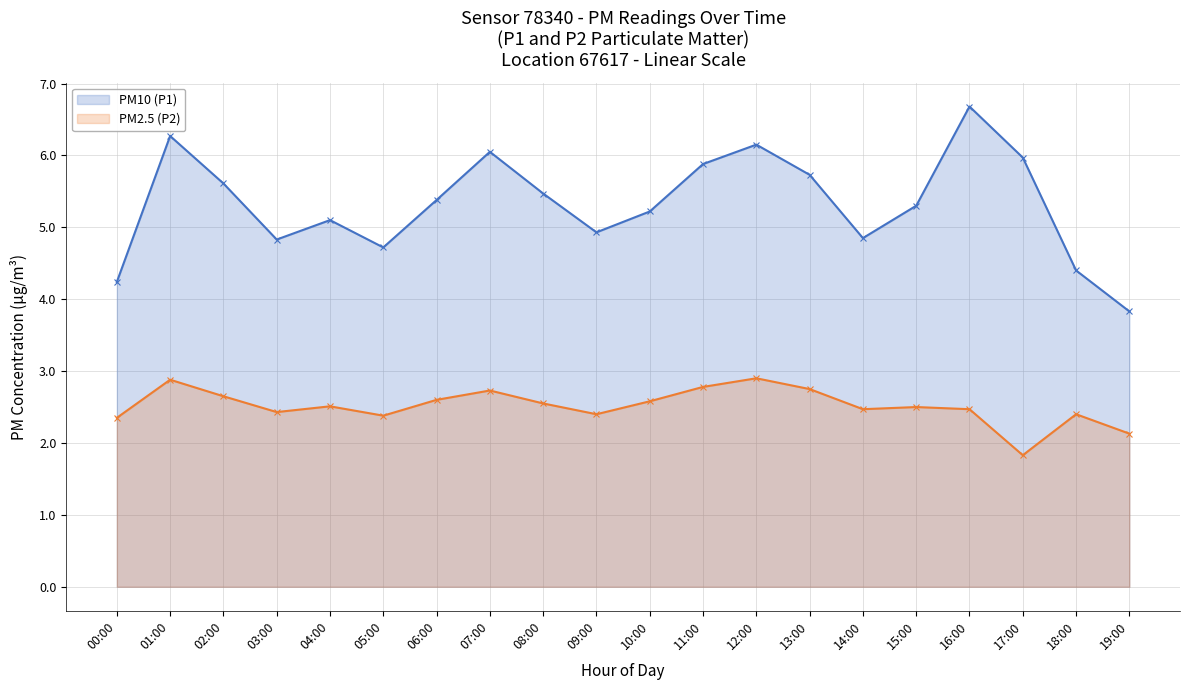

Which series has the largest total across all categories?

PM10 (P1)